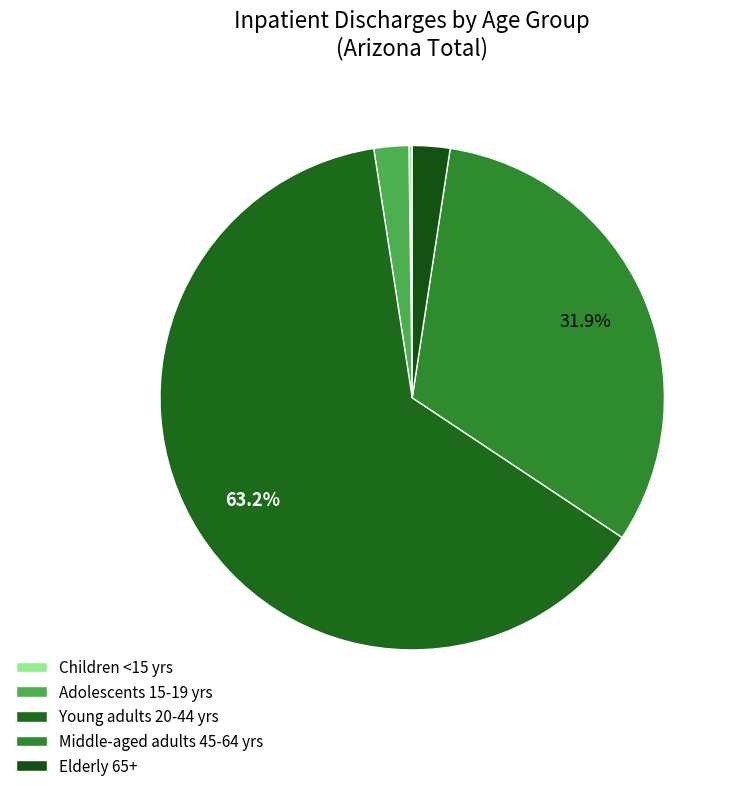

How many slices are in this pie chart?

5